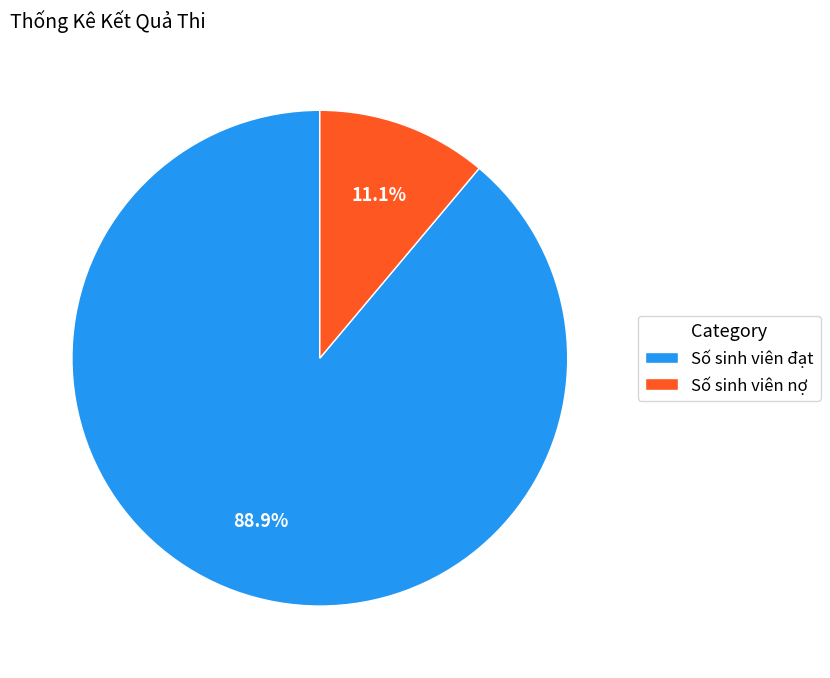

Approximately how many times larger is the value at Số sinh viên đạt compared to Số sinh viên nợ?

8.0